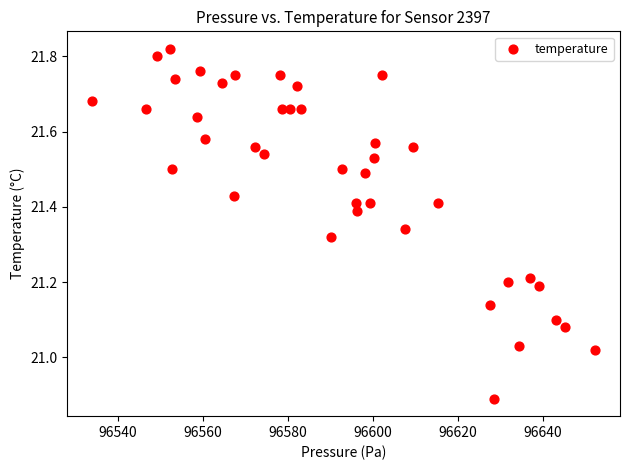

What is the range of X values (max minus min)?

118.2